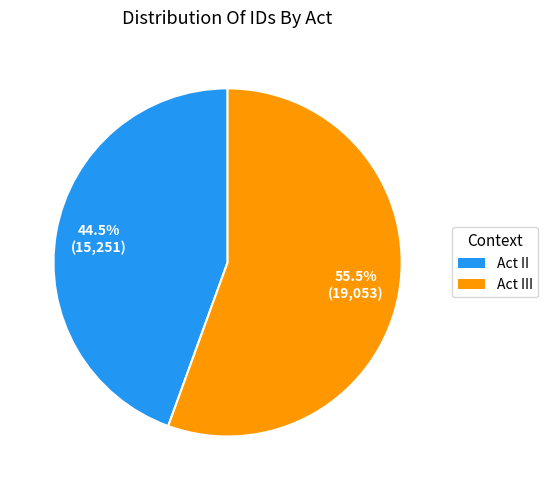

Rank the categories by value from highest to lowest.

Act III, Act II